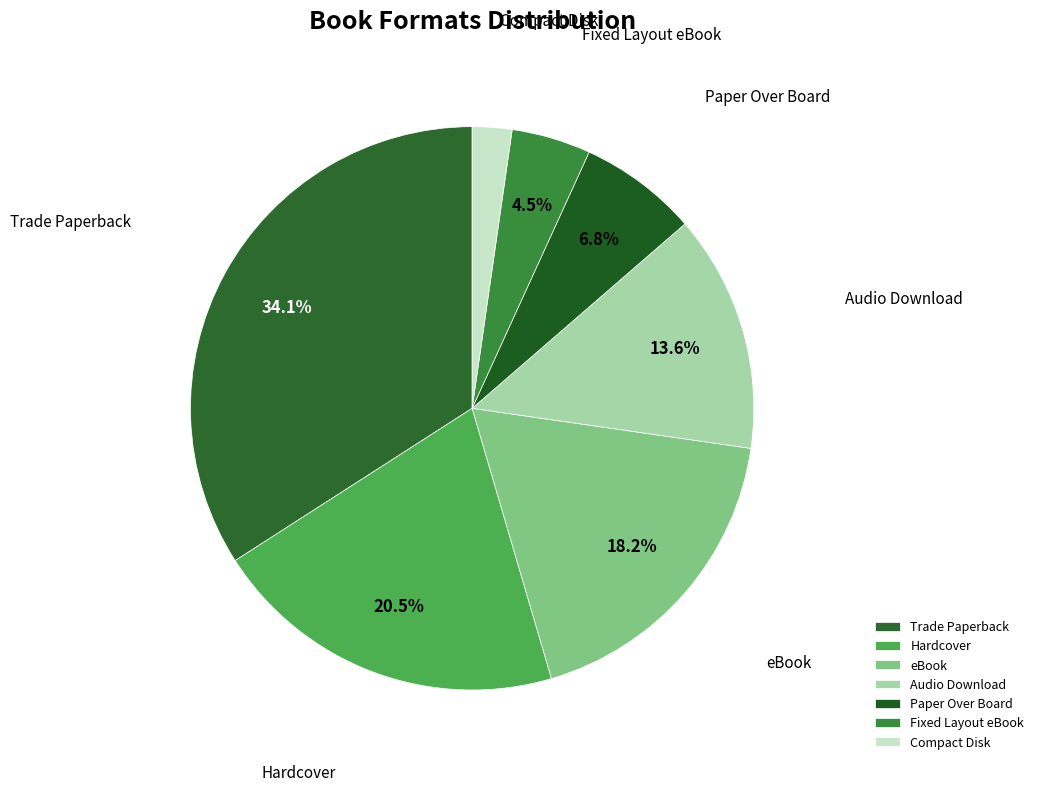

True or false: Paper Over Board accounts for 19% of the total.

False